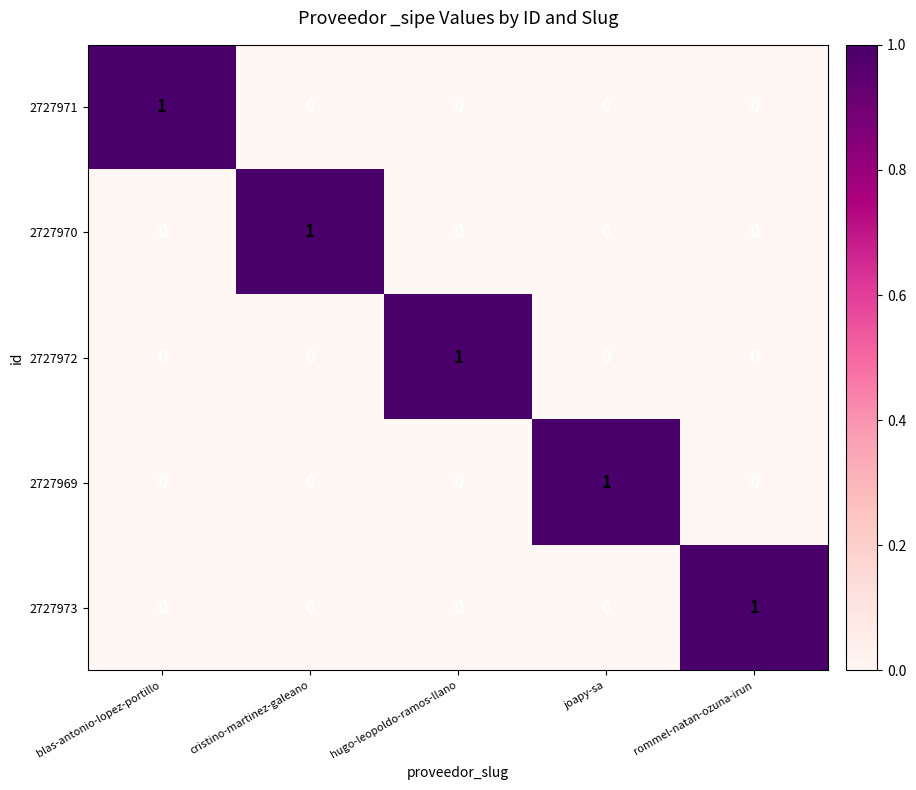

True or false: 2727970 has a value of 1 at blas-antonio-lopez-portillo.

False